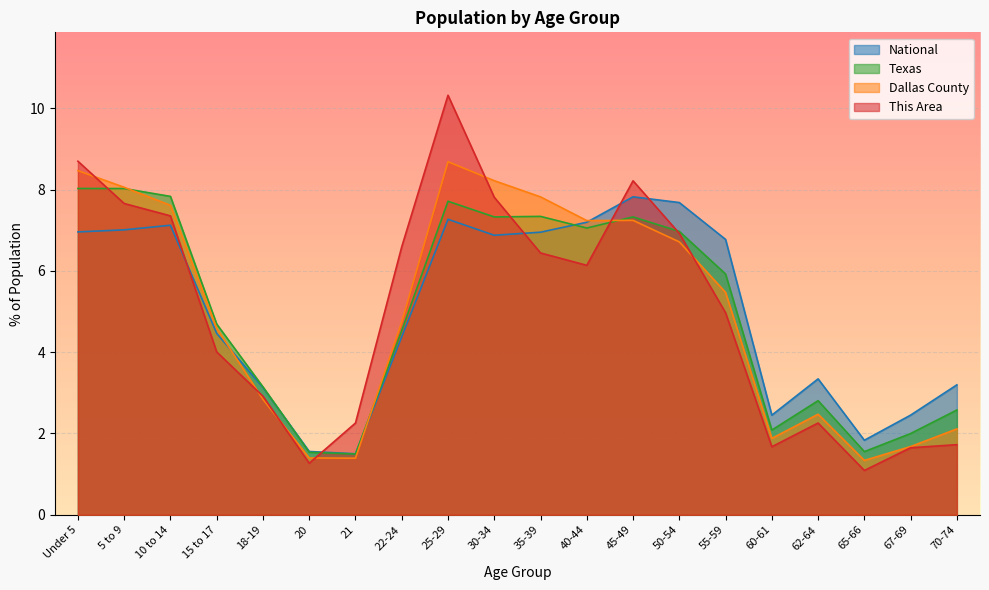

Reading left to right, extract all data points from this chart.

This Area: Under 5=8.7	5 to 9=7.7	10 to 14=7.4	15 to 17=4.0	18-19=2.9	20=1.3	21=2.3	22-24=6.6	25-29=10.3	30-34=7.8	35-39=6.4	40-44=6.1	45-49=8.2	50-54=6.9	55-59=5.0	60-61=1.7	62-64=2.3	65-66=1.1	67-69=1.6	70-74=1.7
Dallas County: Under 5=8.5	5 to 9=8.1	10 to 14=7.6	15 to 17=4.6	18-19=2.8	20=1.4	21=1.4	22-24=4.7	25-29=8.7	30-34=8.2	35-39=7.8	40-44=7.2	45-49=7.2	50-54=6.7	55-59=5.5	60-61=1.9	62-64=2.5	65-66=1.3	67-69=1.7	70-74=2.1
Texas: Under 5=8.0	5 to 9=8.0	10 to 14=7.8	15 to 17=4.7	18-19=3.1	20=1.5	21=1.5	22-24=4.5	25-29=7.7	30-34=7.3	35-39=7.3	40-44=7.1	45-49=7.3	50-54=7.0	55-59=5.9	60-61=2.1	62-64=2.8	65-66=1.6	67-69=2.0	70-74=2.6
National: Under 5=7.0	5 to 9=7.0	10 to 14=7.1	15 to 17=4.5	18-19=3.1	20=1.6	21=1.5	22-24=4.4	25-29=7.3	30-34=6.9	35-39=7.0	40-44=7.2	45-49=7.8	50-54=7.7	55-59=6.8	60-61=2.5	62-64=3.3	65-66=1.8	67-69=2.5	70-74=3.2